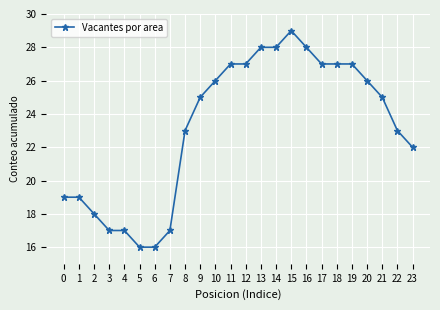

Reading right to left, list all the values displayed in this chart.

23=22	22=23	21=25	20=26	19=27	18=27	17=27	16=28	15=29	14=28	13=28	12=27	11=27	10=26	9=25	8=23	7=17	6=16	5=16	4=17	3=17	2=18	1=19	0=19